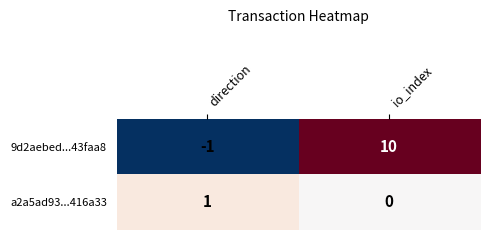

What is the sum of the 9d2aebed...43faa8 values at io_index and direction?

9